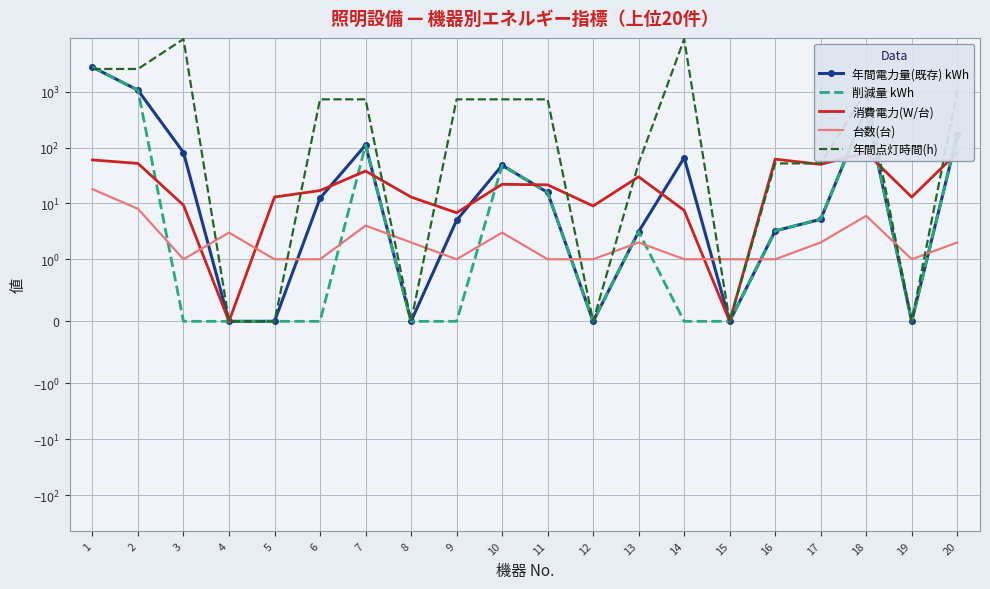

Which category has the highest value in the 年間点灯時間(h) series?

3